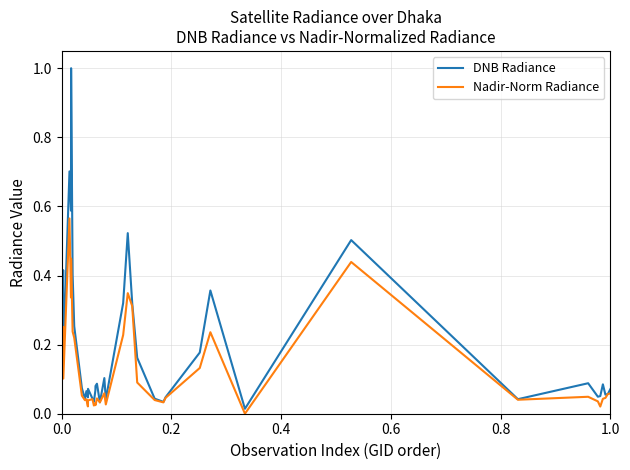

Rank the series by their average value, from lowest to highest.

Nadir-Norm Radiance, DNB Radiance